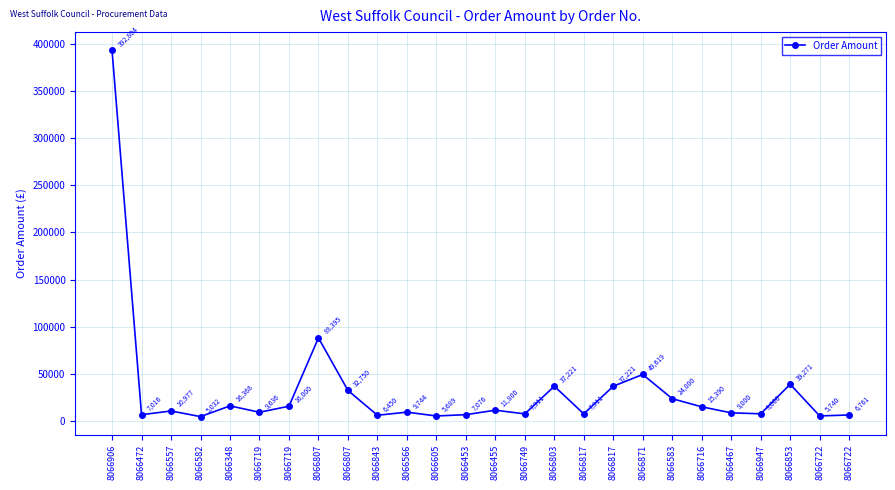

Which category has the lowest value across all series?

8066582